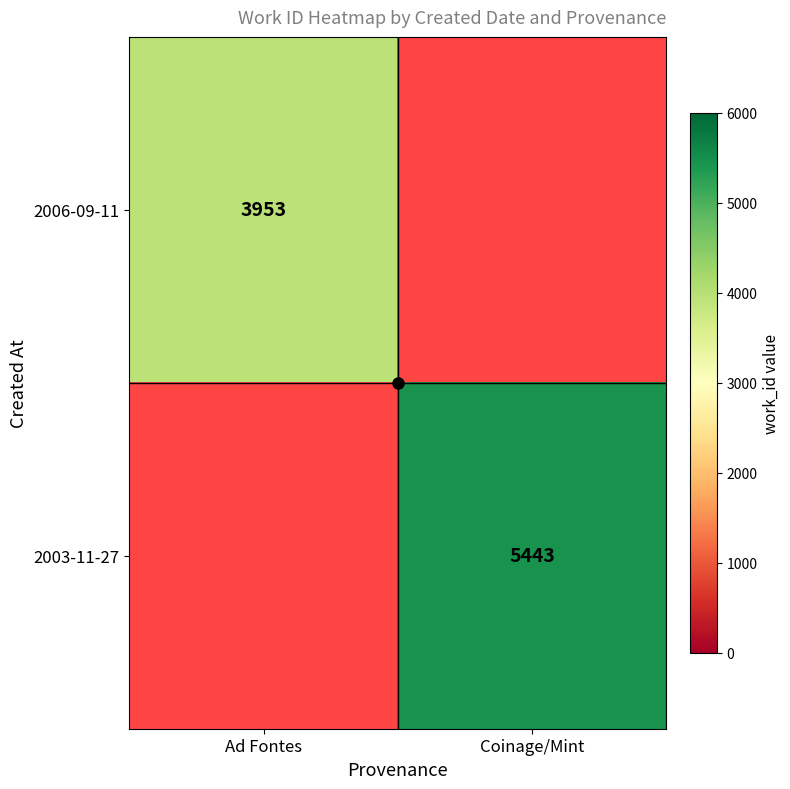

What is the approximate value of 2003-11-27 at Coinage/Mint?

5443.0